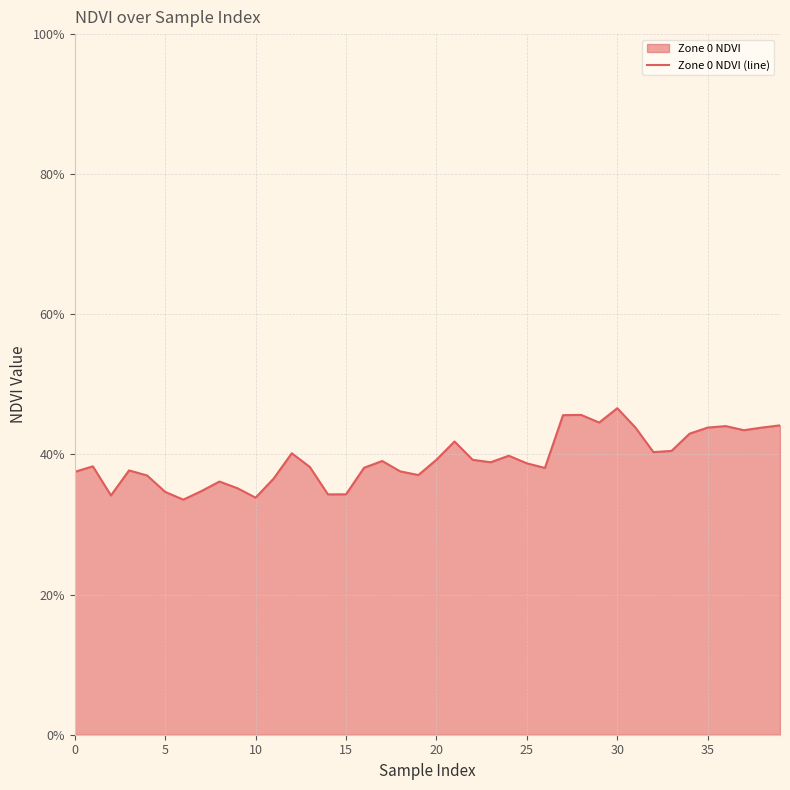

The chart shows a value of 0.4 at 34. True or false?

True